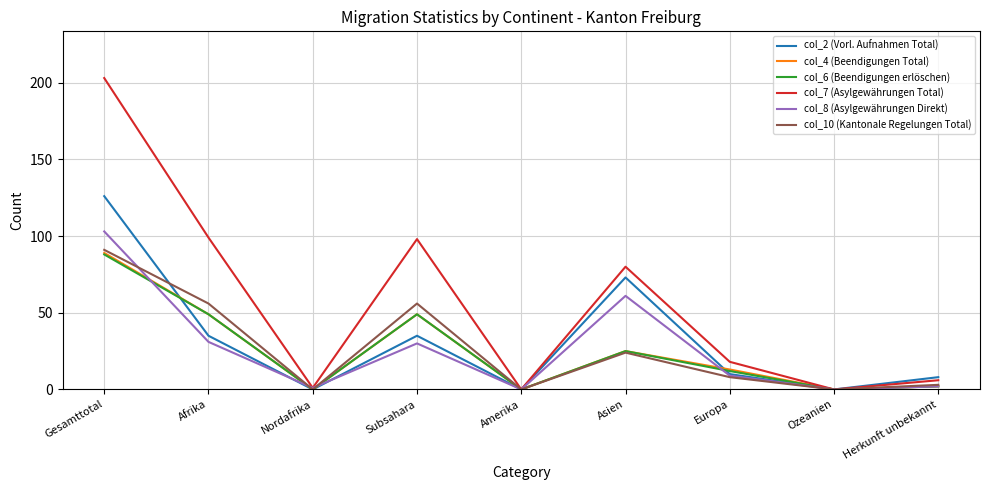

What is the difference between the second highest and minimum values in the col_6 (Beendigungen erlöschen) series?

49